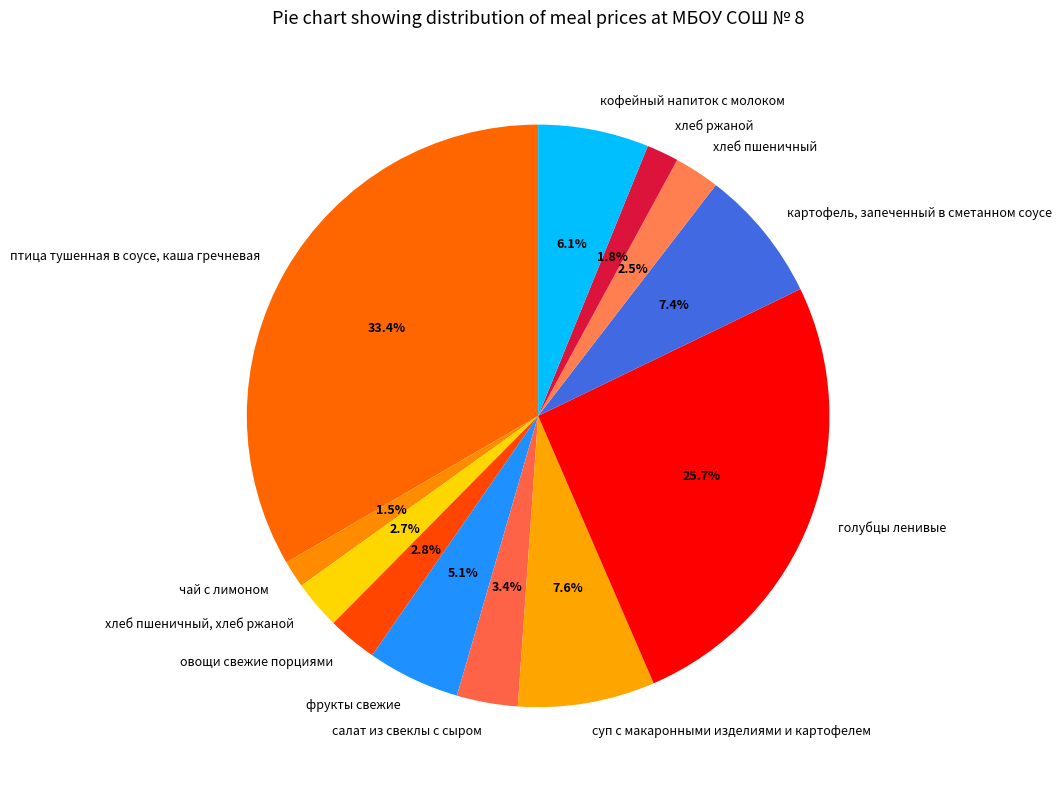

Does хлеб ржаной represent more than half of the total?

No